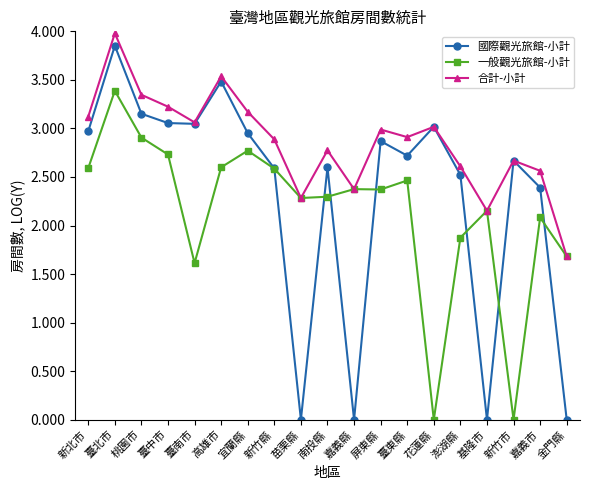

Where does the 一般觀光旅館-小計 series first go above 2?

新北市